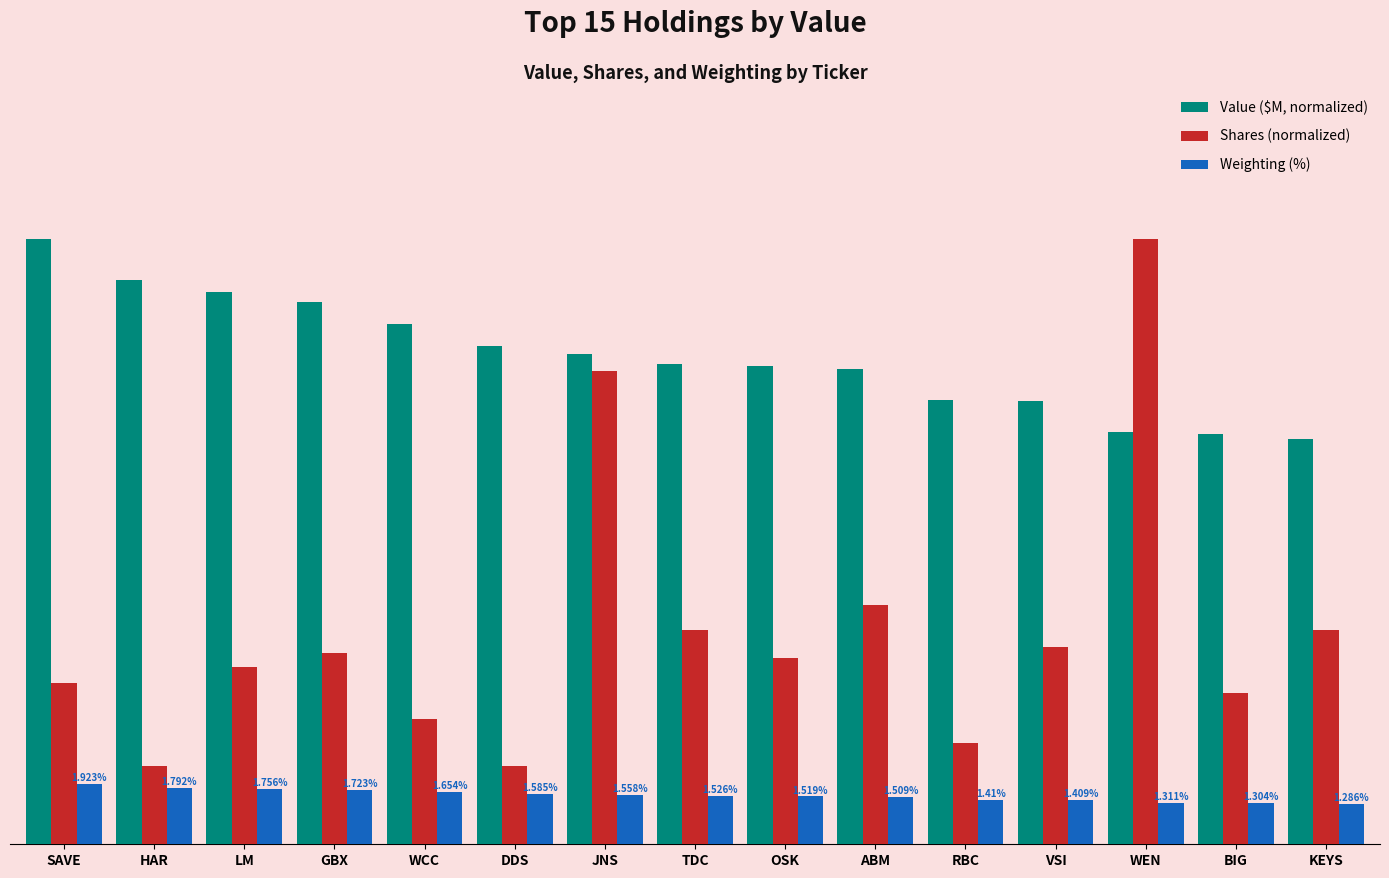

Which series has the largest total across all categories?

Value ($M, normalized)